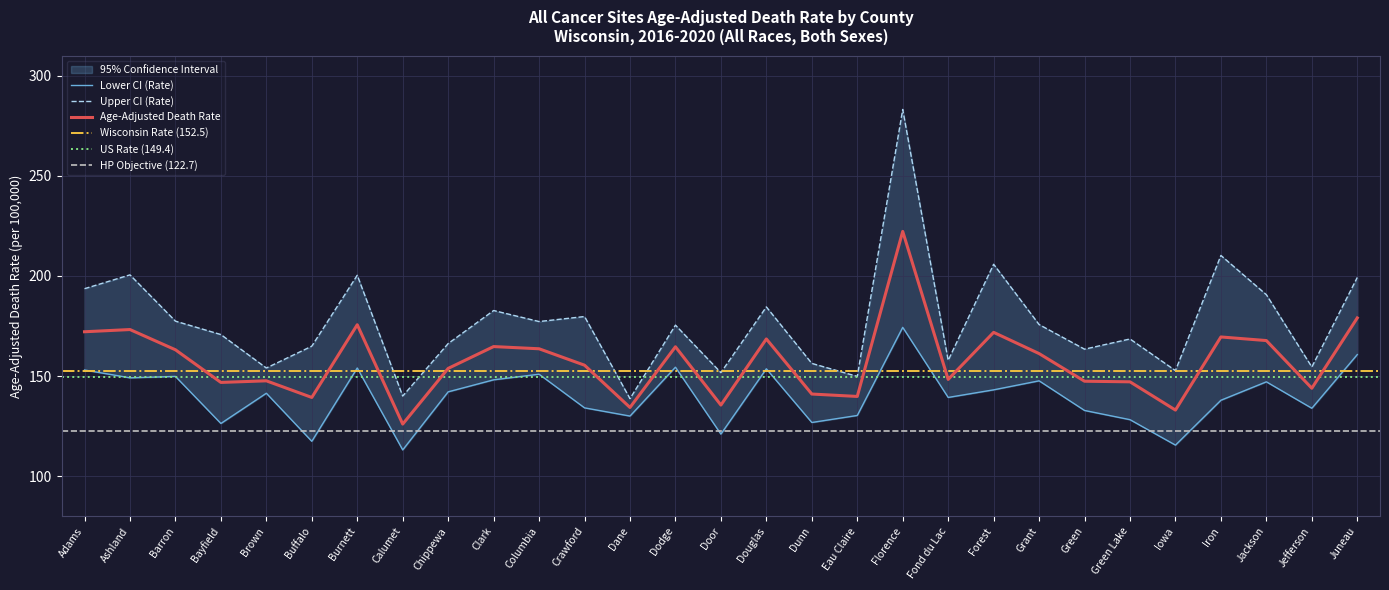

Does the chart have visible grid lines?

Yes